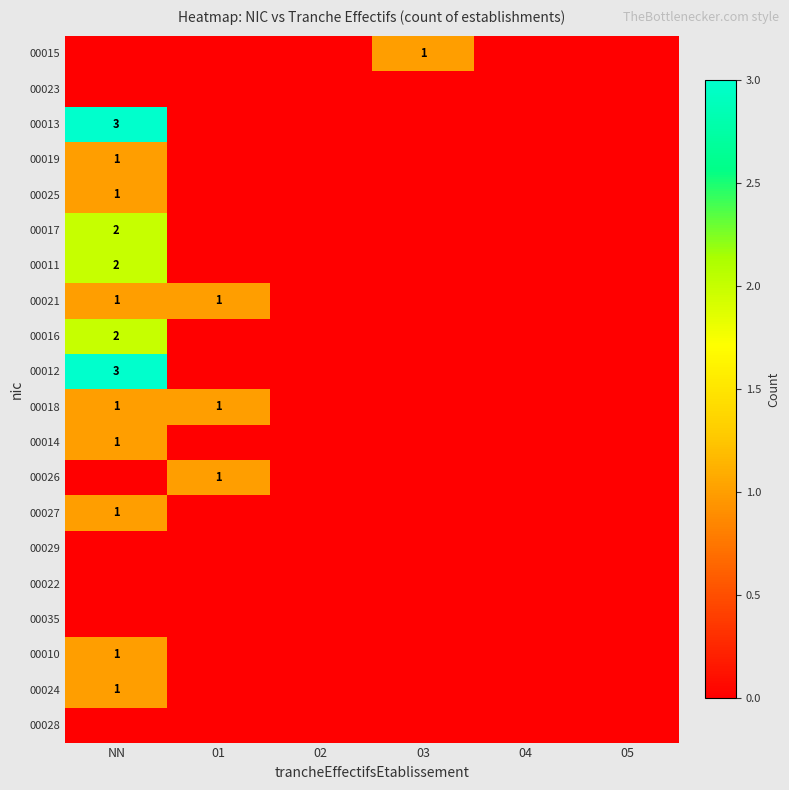

Is it true that 00021 equals 1 at 01?

True